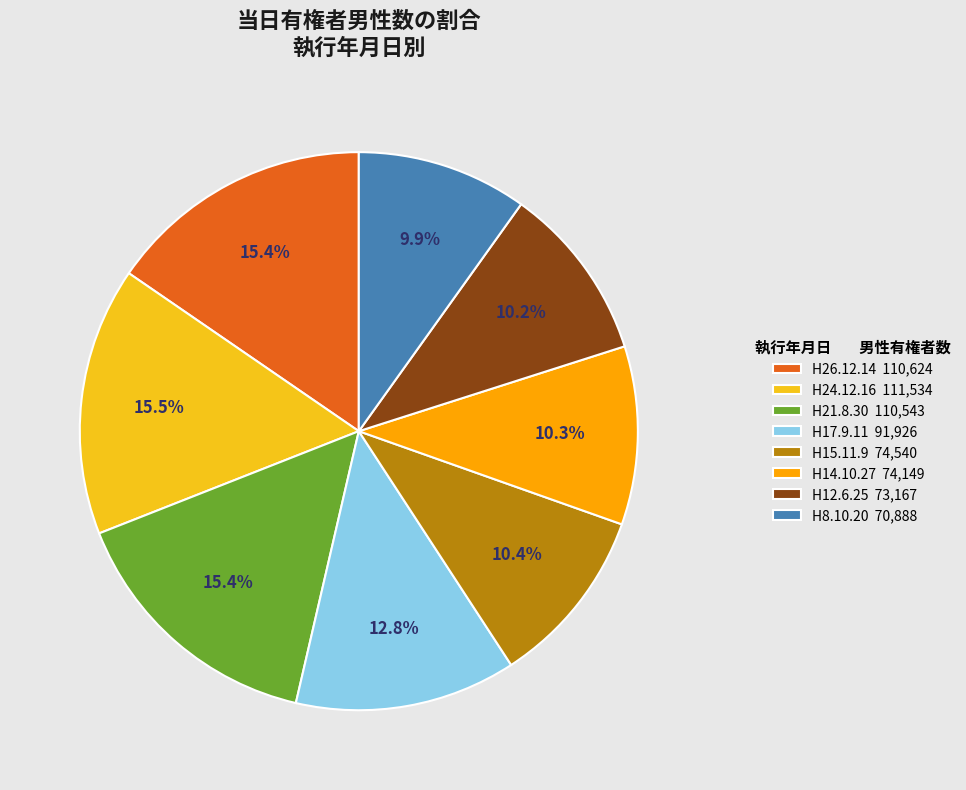

Is H26.12.14 110,624 the majority of the pie?

No